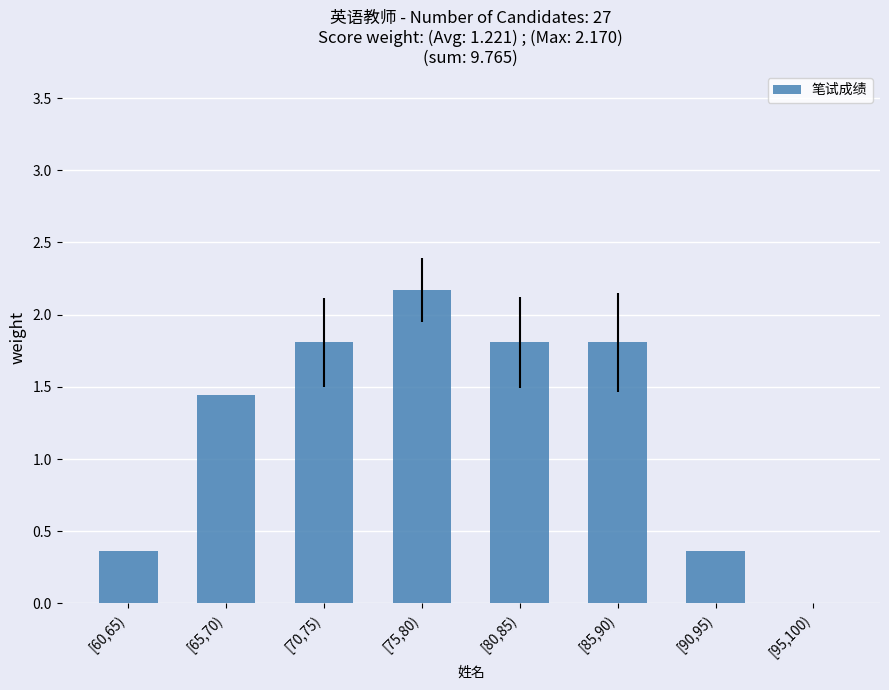

What is the sum of all values?

9.8